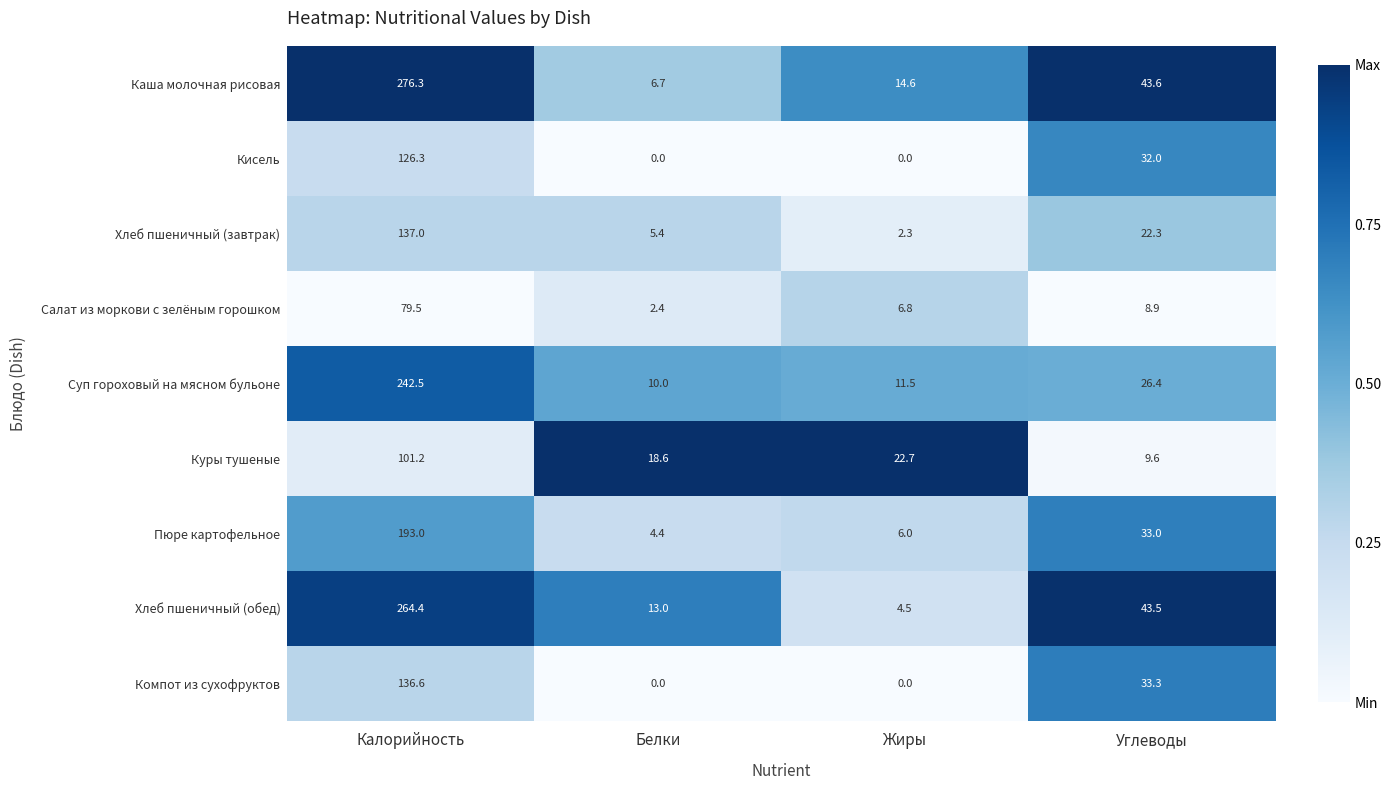

What is the sum of the Куры тушеные values at Жиры and Углеводы?

32.3